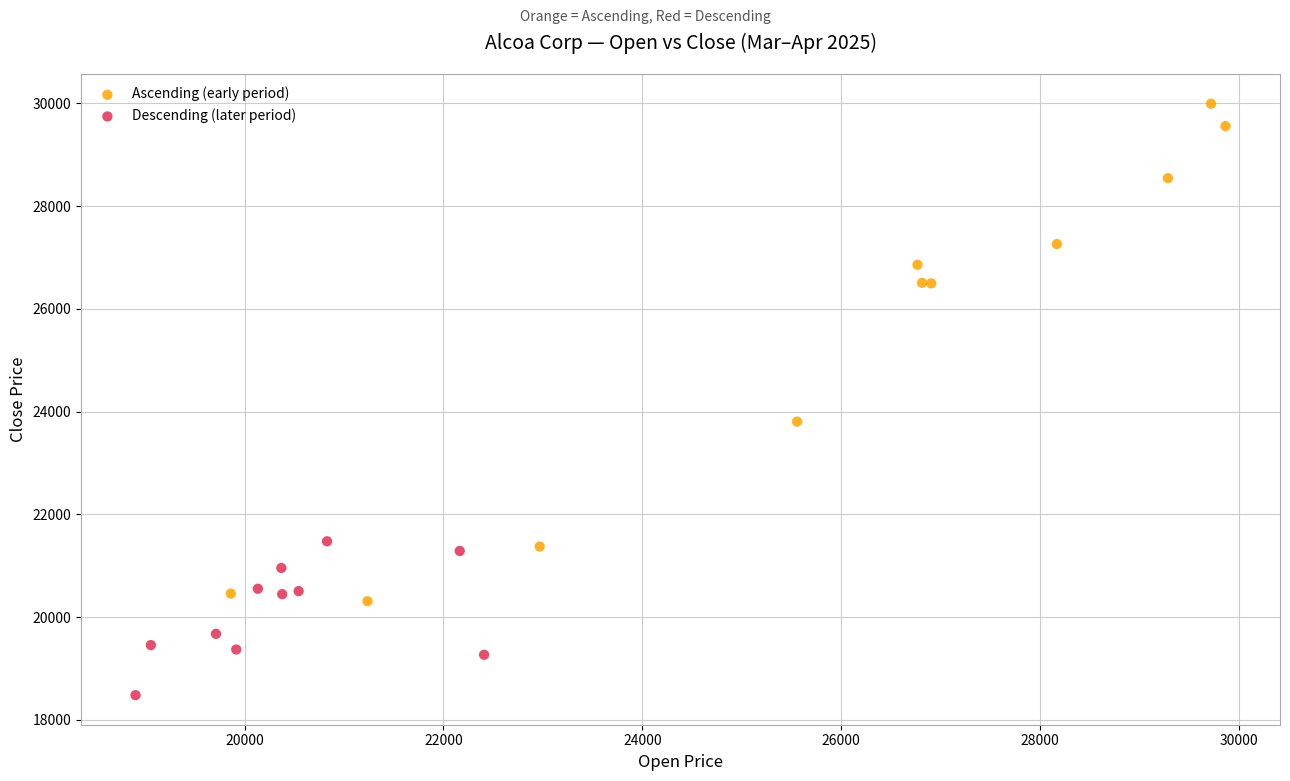

Which series contains the lowest Y value?

Descending (later period)